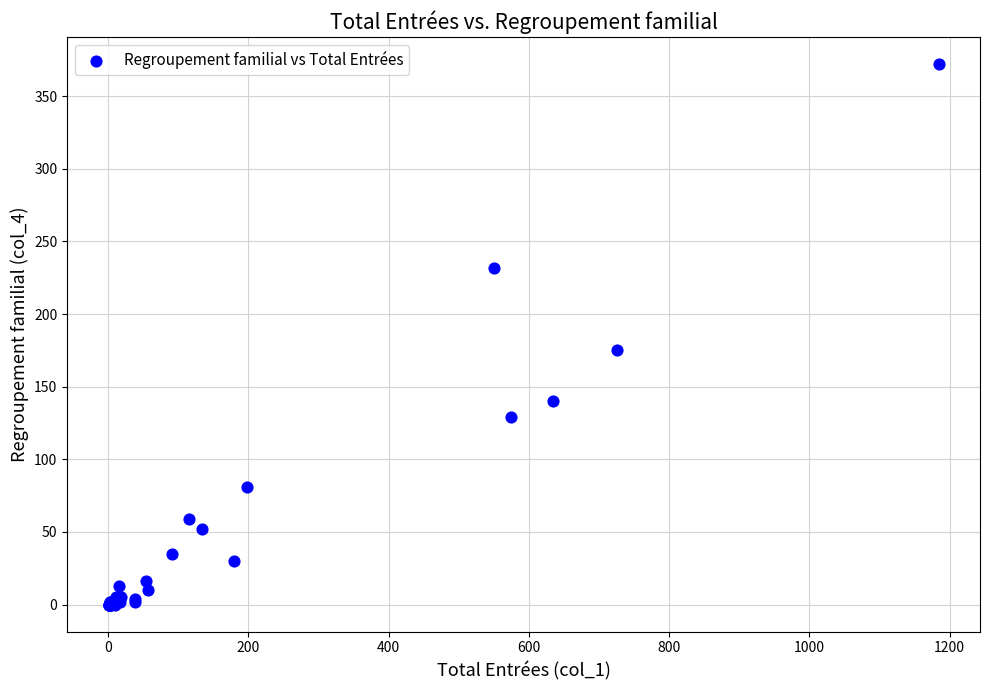

What Y value in the scatter plot is closest to 186?

175